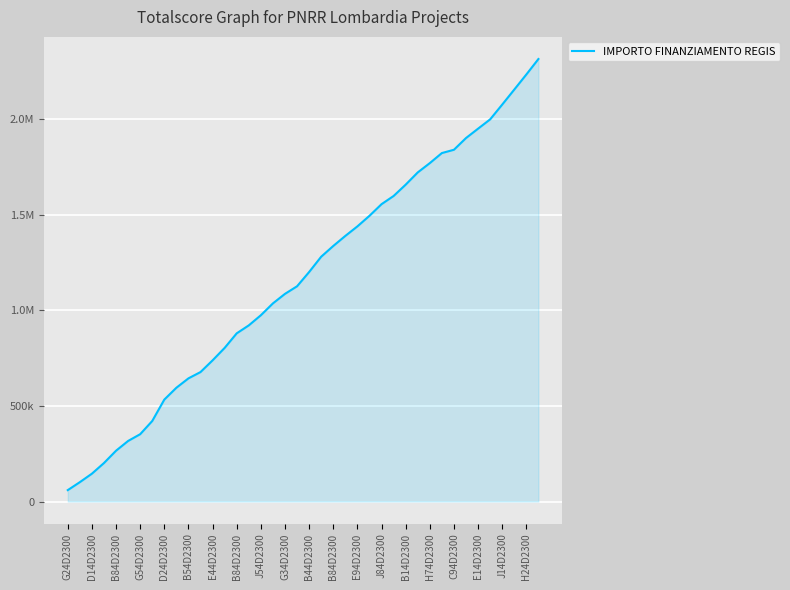

True or false: there are more than 0 points higher than both neighbors.

False